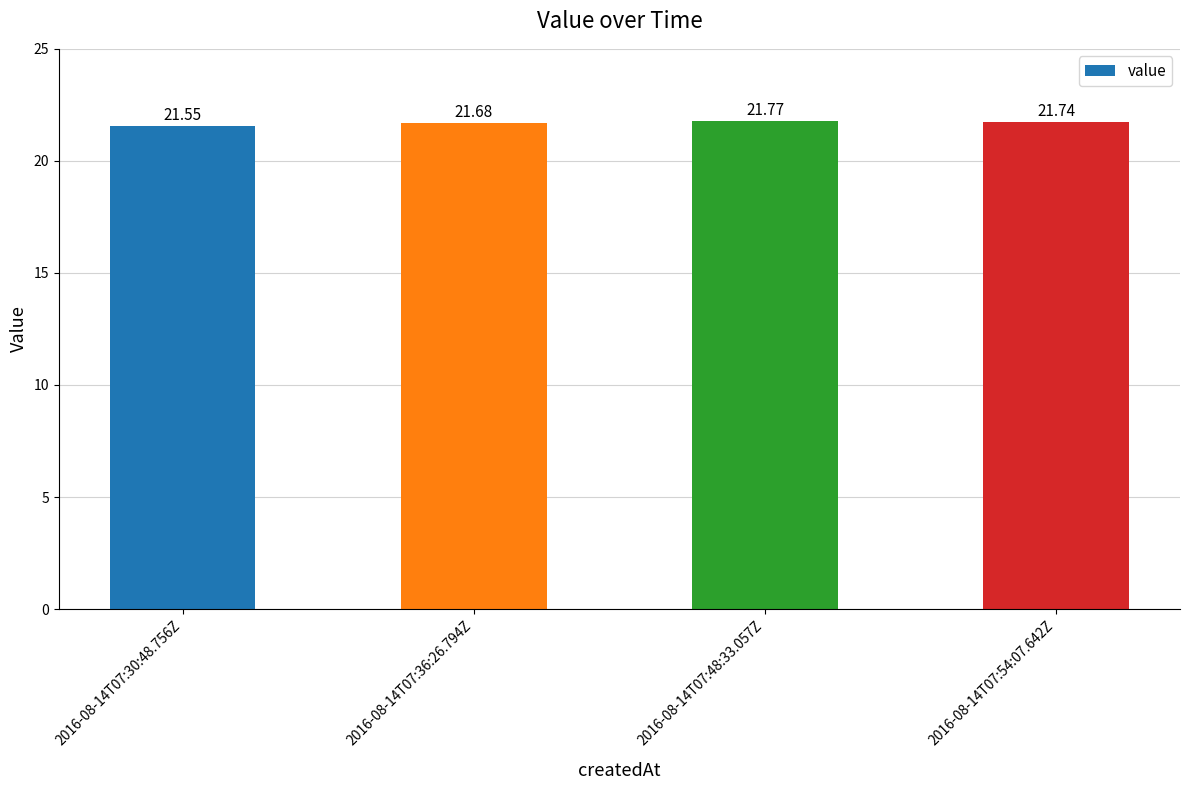

What is the label of the 2nd bar from the right?

2016-08-14T07:48:33.057Z